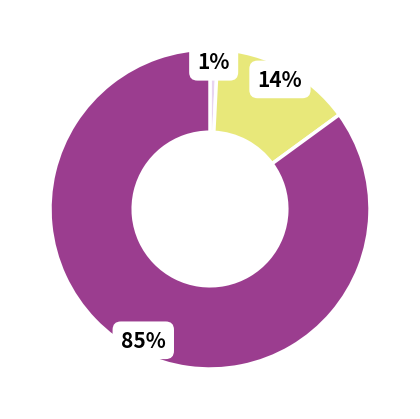

To the nearest percent, what is the average slice percentage?

33%